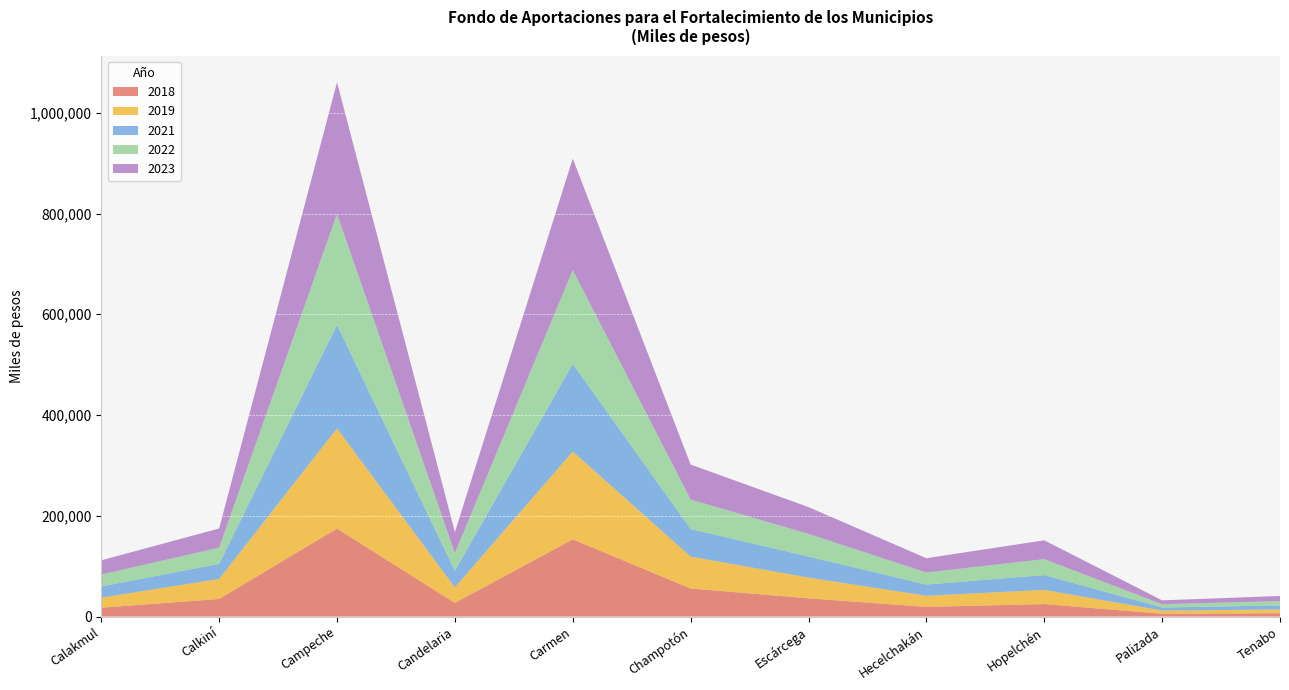

Reading left to right, transcribe all the data shown in this chart.

2018: Calakmul=17544.5	Calkiní=34897.1	Campeche=174695.1	Candelaria=27084.0	Carmen=153263.2	Champotón=55702.5	Escárcega=36141.4	Hecelchakán=19276.5	Hopelchén=24751.4	Palizada=5537.3	Tenabo=6582.9
2019: Calakmul=19955.0	Calkiní=39692.0	Campeche=198698.0	Candelaria=30805.0	Carmen=174322.0	Champotón=63356.0	Escárcega=41107.0	Hecelchakán=21925.0	Hopelchén=28152.0	Palizada=6299.0	Tenabo=7487.0
2021: Calakmul=22151.0	Calkiní=29952.0	Campeche=205406.0	Candelaria=32768.0	Carmen=173812.0	Champotón=54600.0	Escárcega=41855.0	Hecelchakán=22293.0	Hopelchén=29434.0	Palizada=6065.0	Tenabo=7999.0
2022: Calakmul=23770.0	Calkiní=32141.0	Campeche=220416.0	Candelaria=35162.0	Carmen=186514.0	Champotón=58590.0	Escárcega=44914.0	Hecelchakán=23922.0	Hopelchén=31585.0	Palizada=6508.0	Tenabo=8584.0
2023: Calakmul=28181.0	Calkiní=38105.0	Campeche=261318.0	Candelaria=41687.0	Carmen=221125.0	Champotón=69462.0	Escárcega=53248.0	Hecelchakán=28362.0	Hopelchén=37446.0	Palizada=7716.0	Tenabo=10176.0